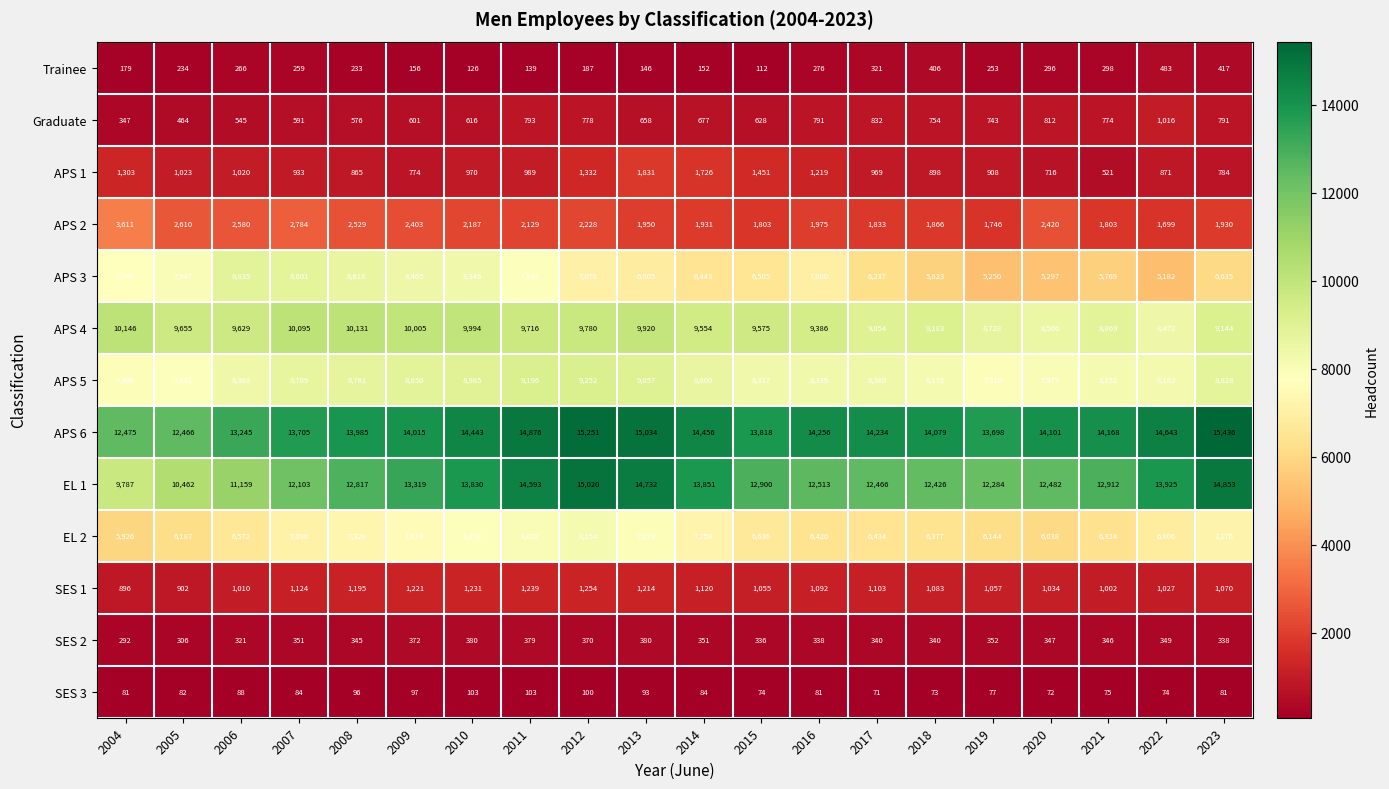

Rank the series by their maximum value, from highest to lowest.

APS 6, EL 1, APS 4, APS 5, APS 3, EL 2, APS 2, APS 1, SES 1, Graduate, Trainee, SES 2, SES 3